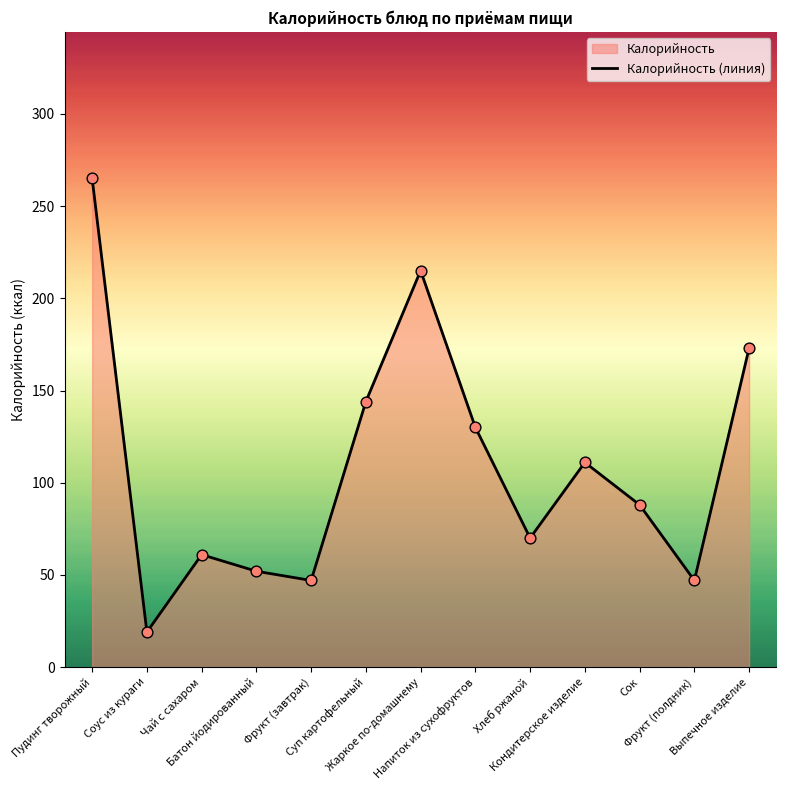

Approximately how many times larger is the value at Напиток из сухофруктов compared to Чай с сахаром?

2.1